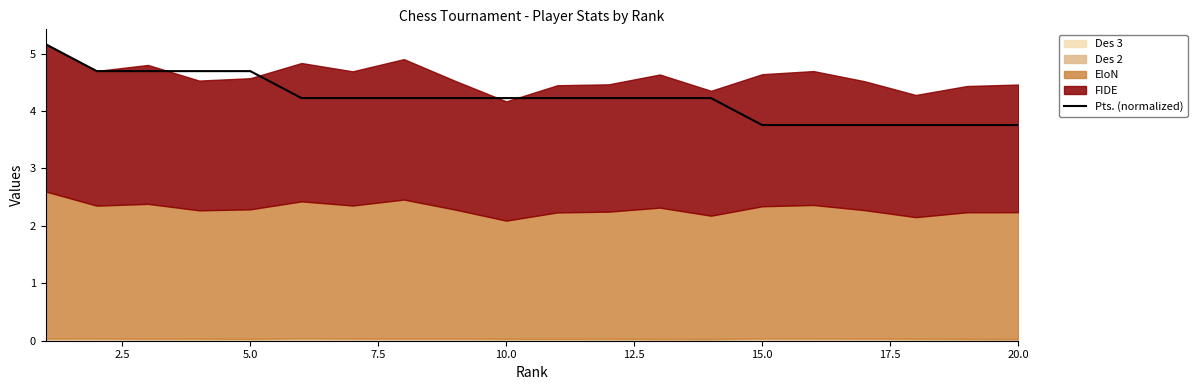

The chart shows a value of 4.7 at 7.5. True or false?

True